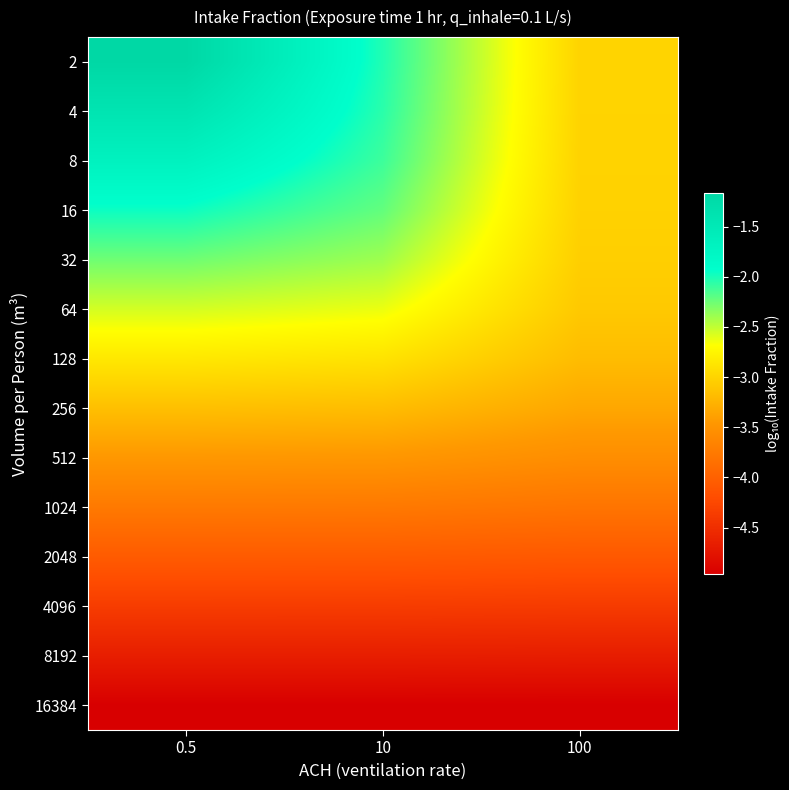

Reading left to right, extract all data points from this chart.

2: 0.5=-1.2	10=-2.0	100=-3.0
4: 0.5=-1.4	10=-2.1	100=-3.0
8: 0.5=-1.7	10=-2.1	100=-3.0
16: 0.5=-2.0	10=-2.2	100=-3.0
32: 0.5=-2.3	10=-2.4	100=-3.0
64: 0.5=-2.6	10=-2.6	100=-3.1
128: 0.5=-2.9	10=-2.9	100=-3.2
256: 0.5=-3.2	10=-3.2	100=-3.3
512: 0.5=-3.5	10=-3.5	100=-3.6
1024: 0.5=-3.8	10=-3.8	100=-3.8
2048: 0.5=-4.1	10=-4.1	100=-4.1
4096: 0.5=-4.4	10=-4.4	100=-4.4
8192: 0.5=-4.7	10=-4.7	100=-4.7
16384: 0.5=-5.0	10=-5.0	100=-5.0